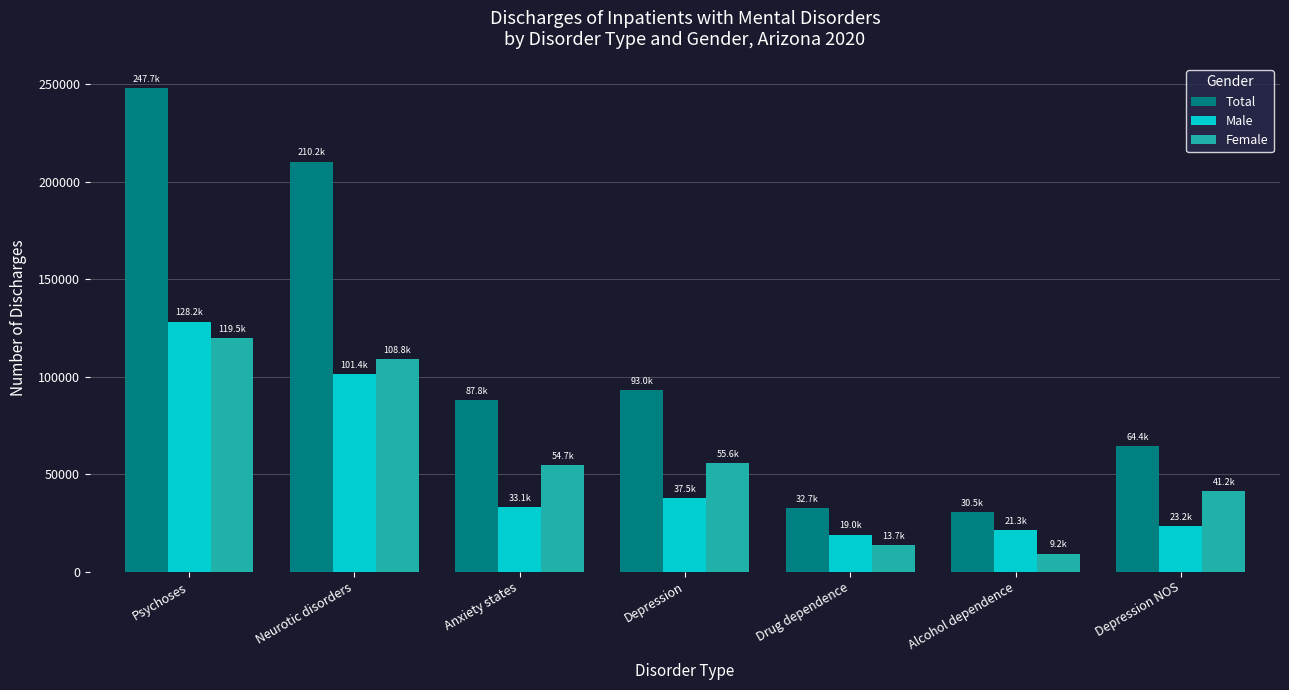

At how many categories does at least one series exceed 10111?

7